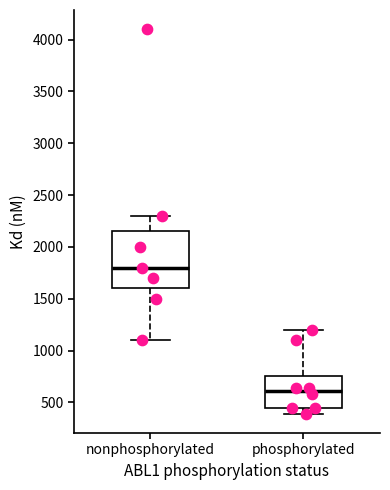

Which box has the lowest median line?

phosphorylated